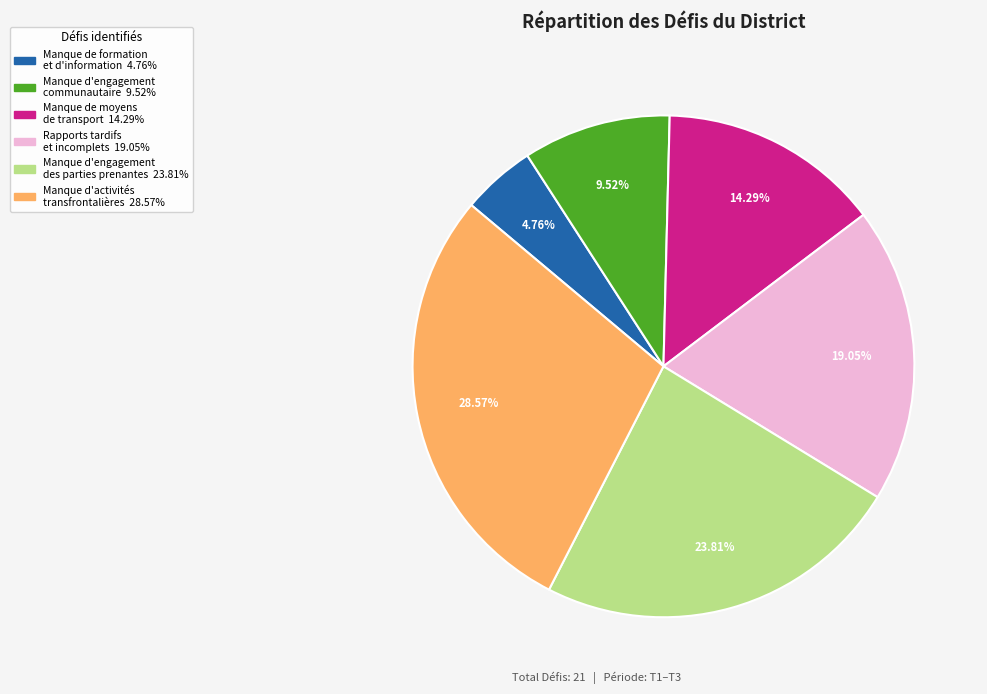

Is there a majority slice in this chart?

No